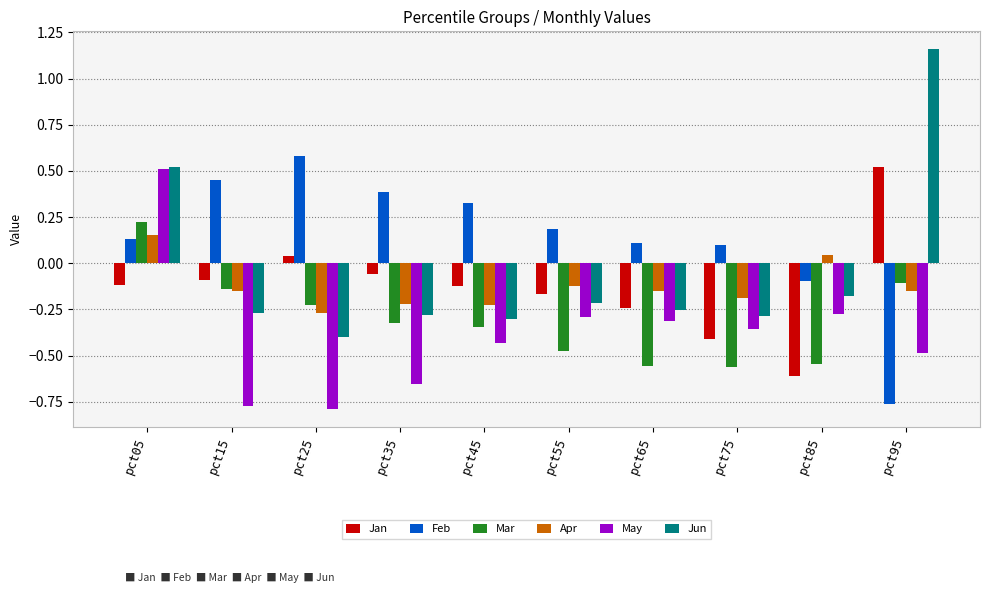

Which category has the highest value in the Mar series?

pct05